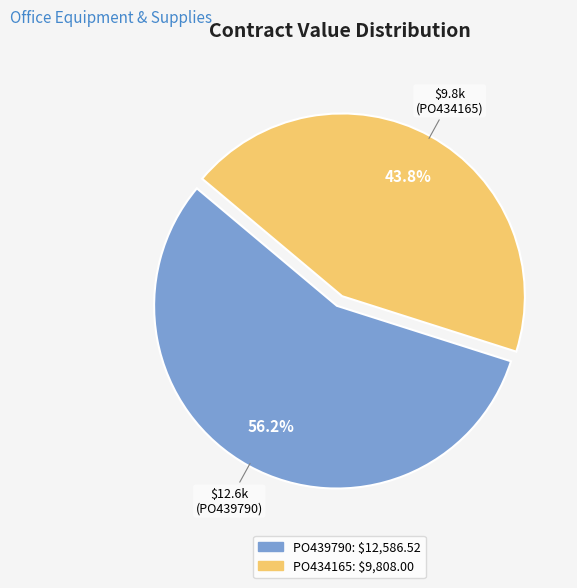

What is the ratio of the value at PO434165 to the value at PO439790?

0.8